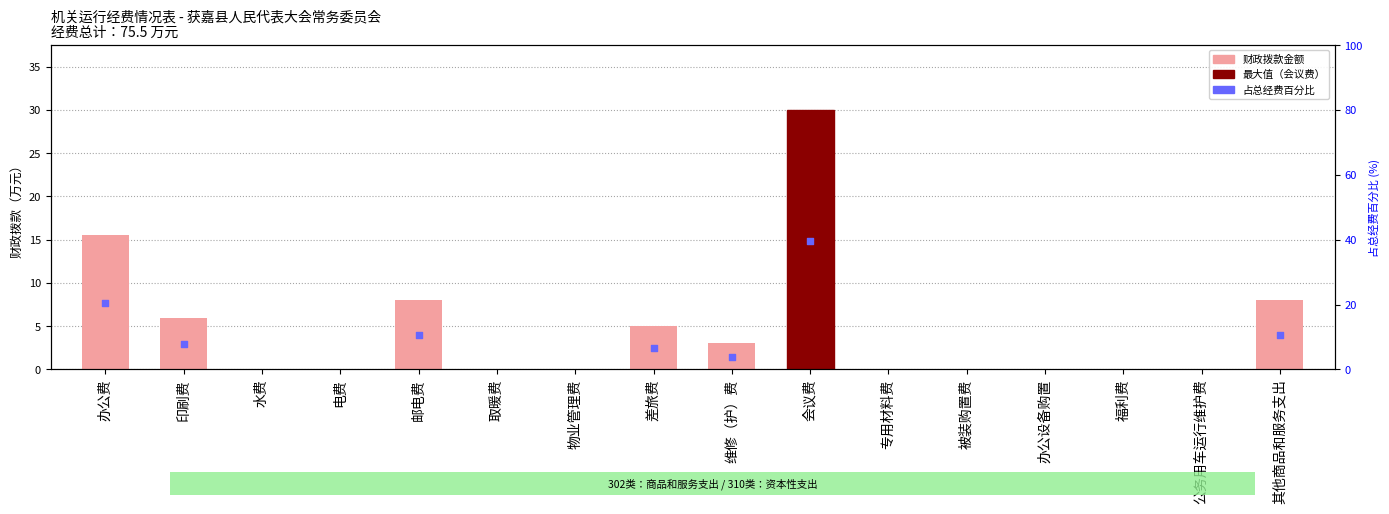

What is the change in value from 印刷费 to 其他商品和服务支出?

+2.0